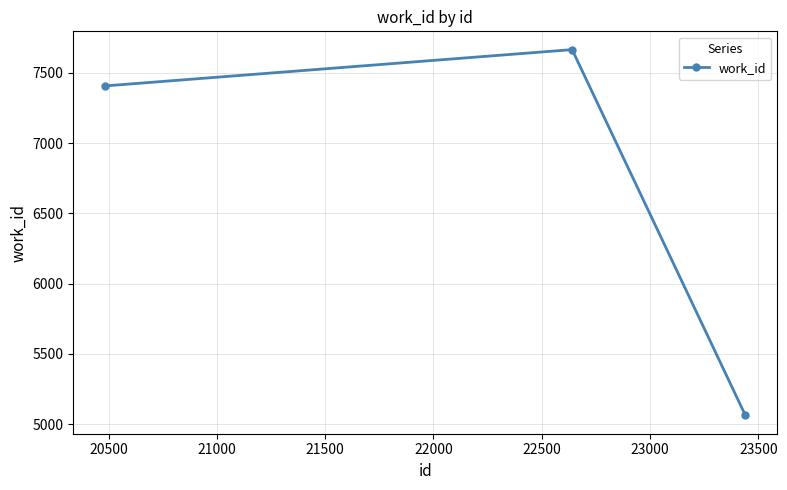

How many data points does each series have?

3